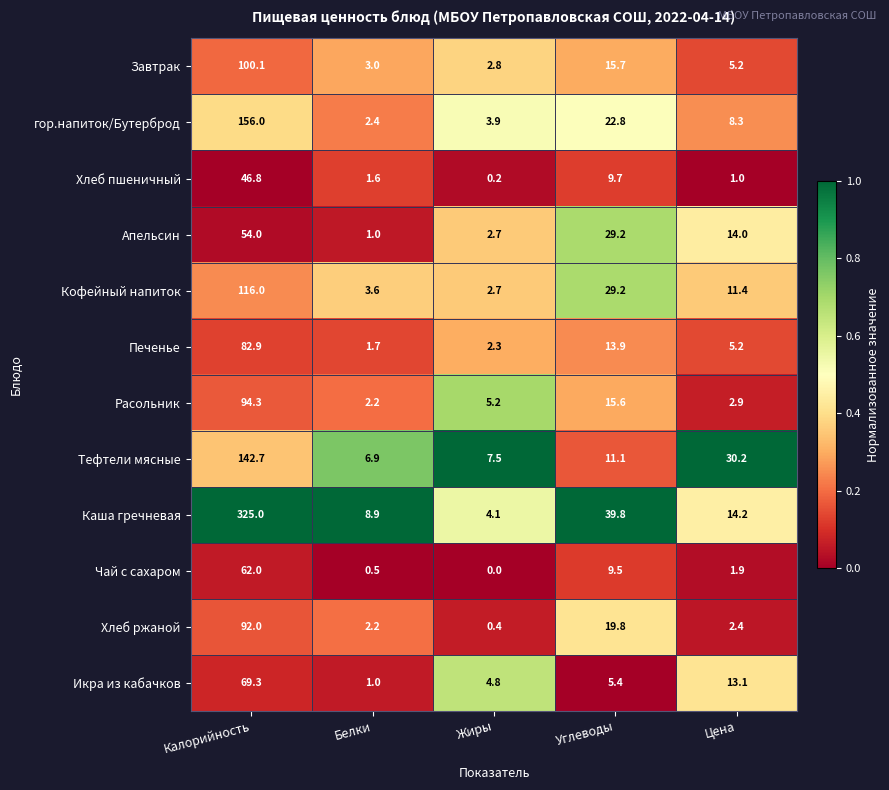

Between Калорийность and Цена, which series saw the biggest shift?

Каша гречневая